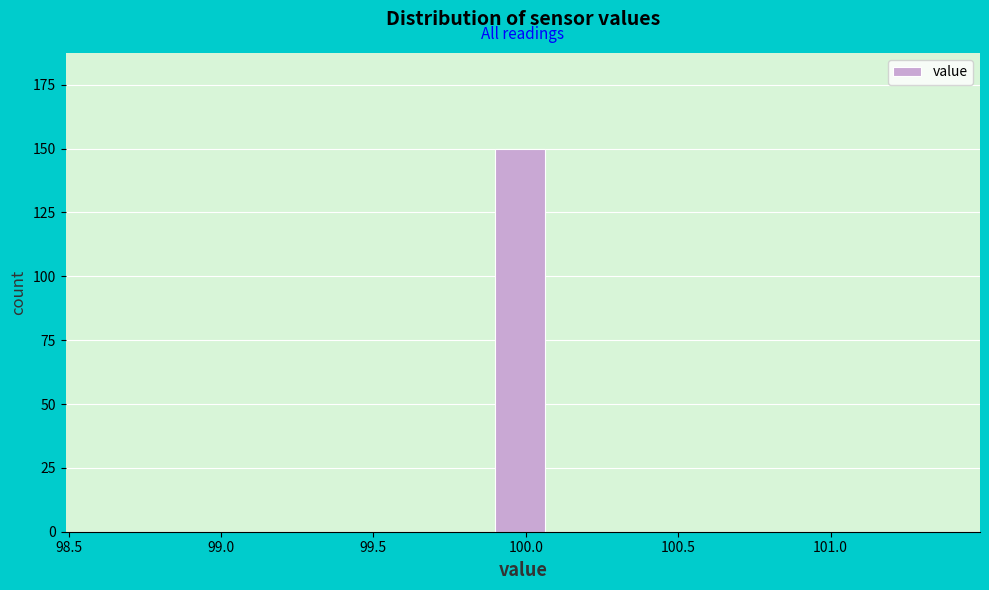

Around what value on the x-axis is the tallest bar? Give the approximate position of its centre, as read against the axis.

100.00